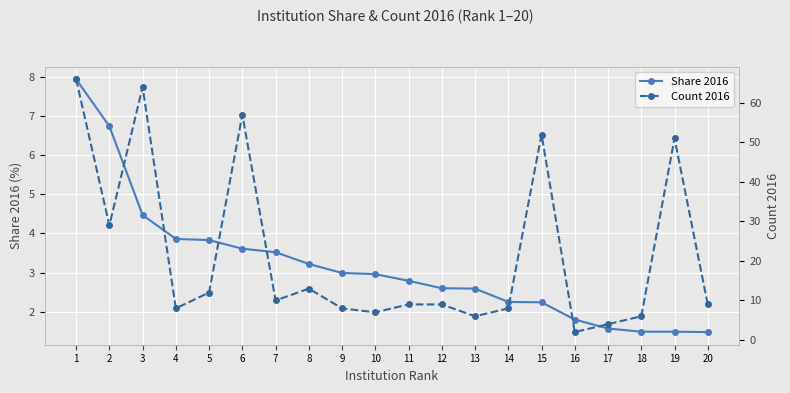

Rank the series by their average value, from highest to lowest.

Count 2016, Share 2016